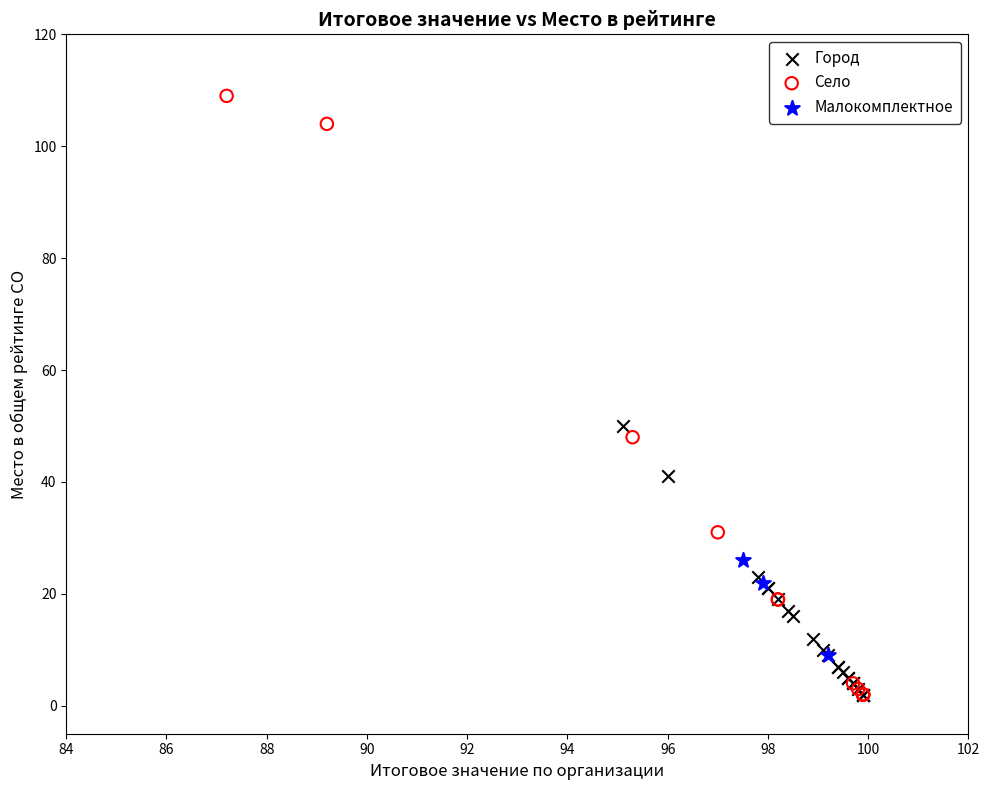

Which series has the widest spread of Y values?

Село